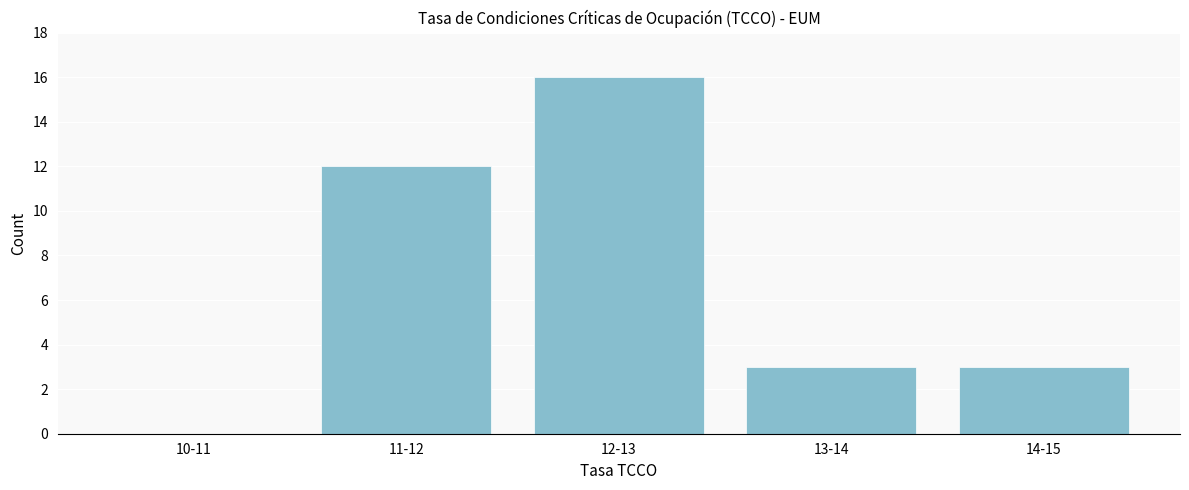

Reading right to left, extract all data points from this chart.

14-15=3	13-14=3	12-13=16	11-12=12	10-11=0